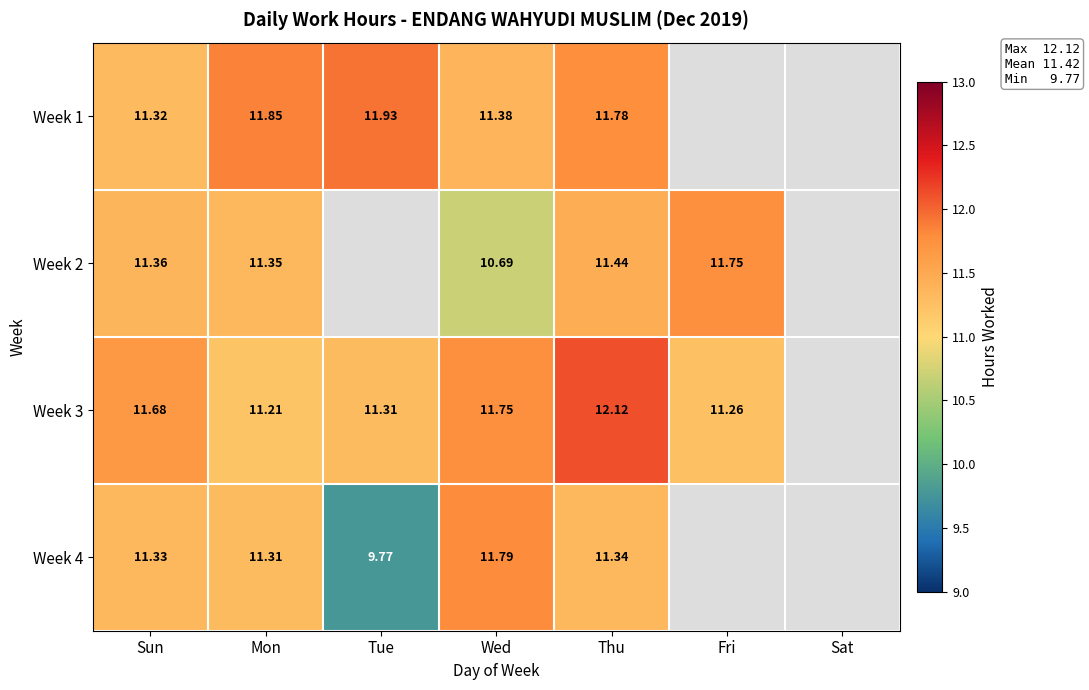

Where is Week 4 nearest to the value 10?

Tue